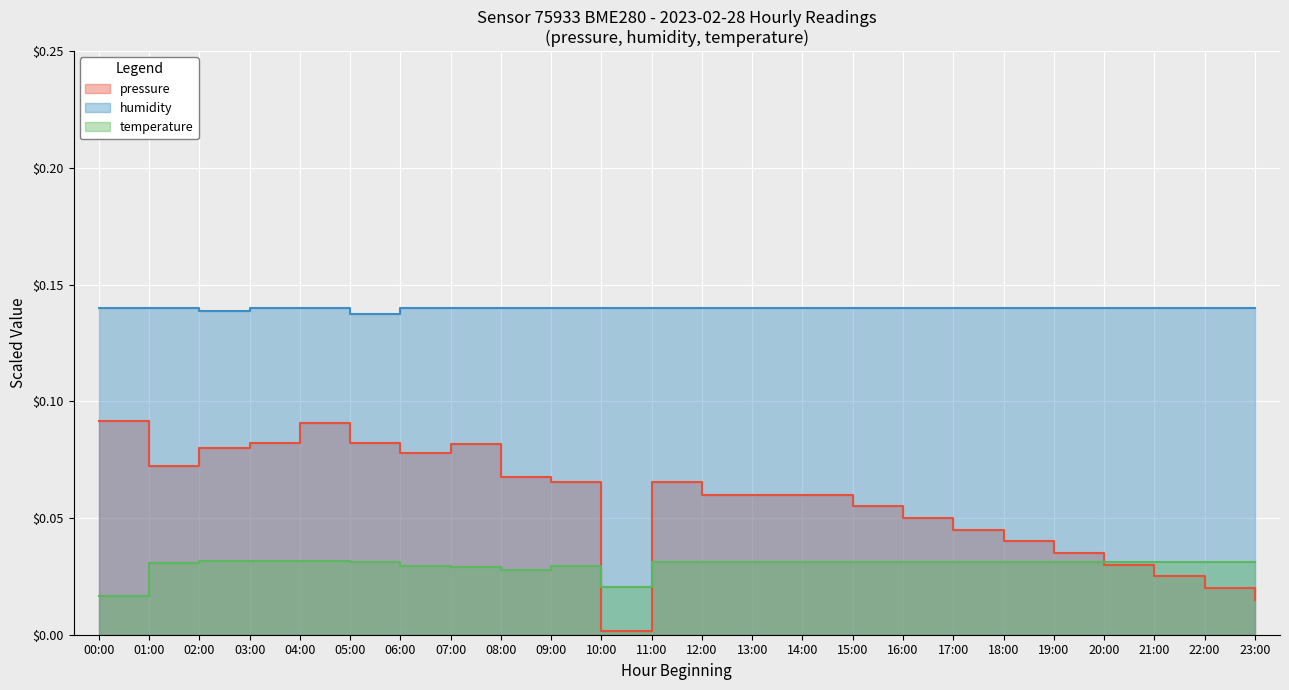

What is the label of the 18th point from the left?

17:00